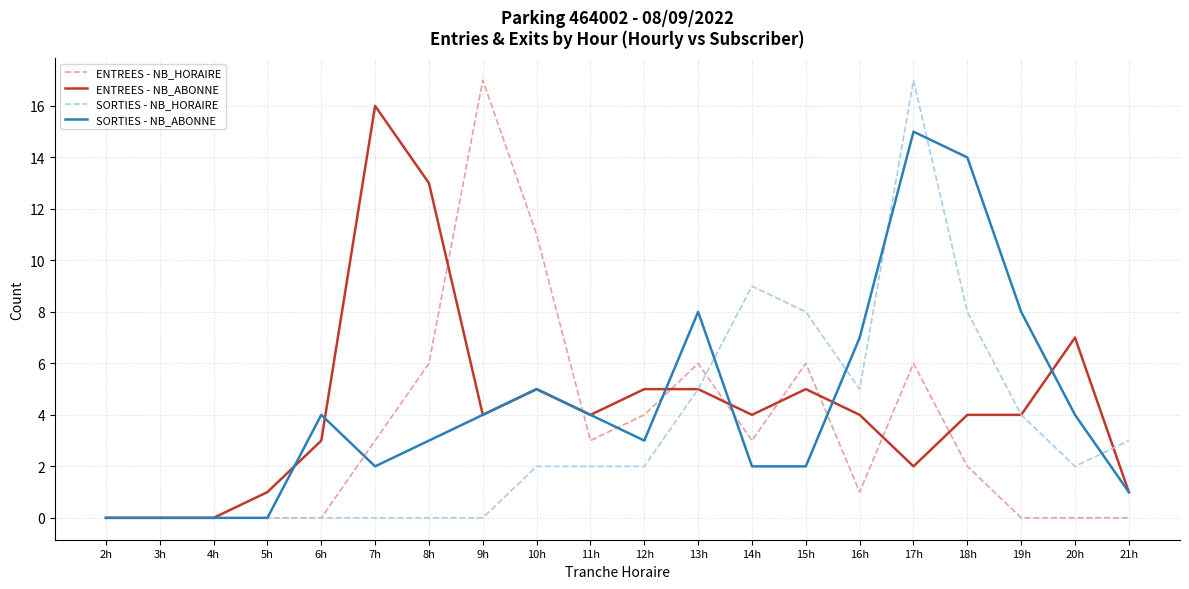

What is the difference between the maximum and minimum values in the ENTREES - NB_ABONNE series?

16